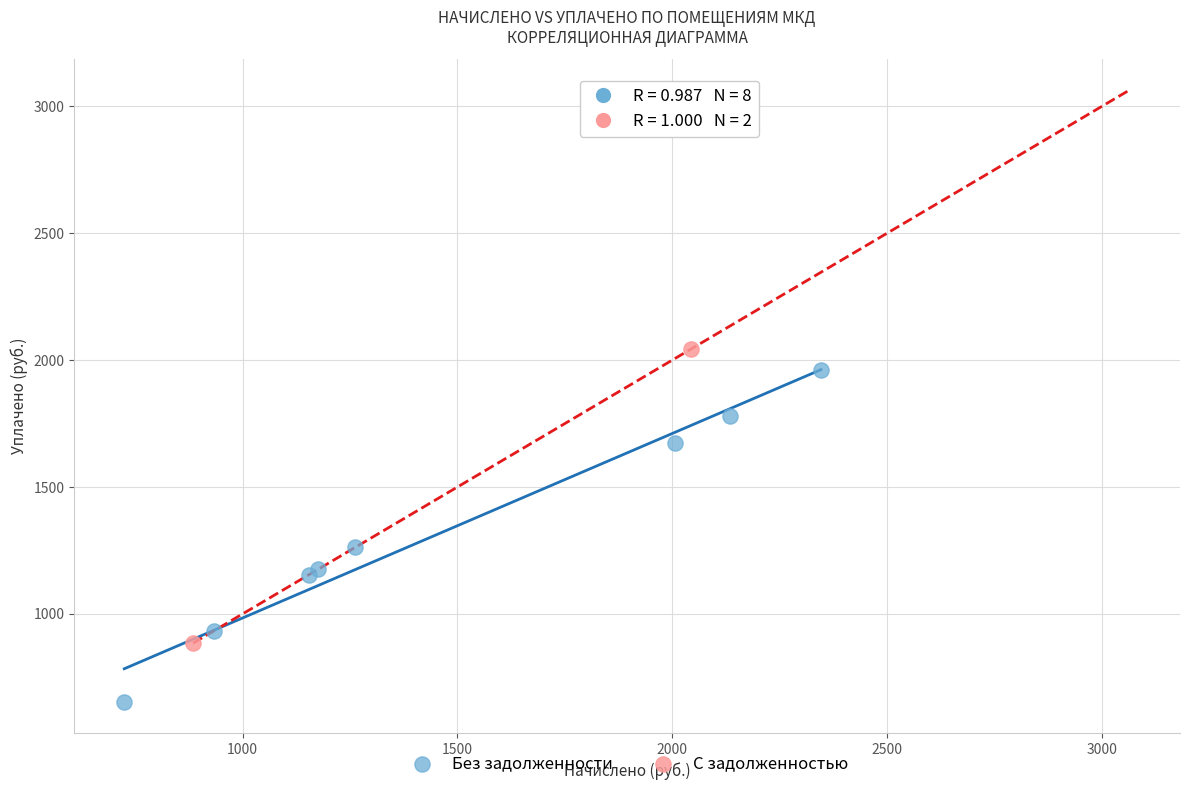

Which series reaches the maximum Y coordinate?

С задолженностью